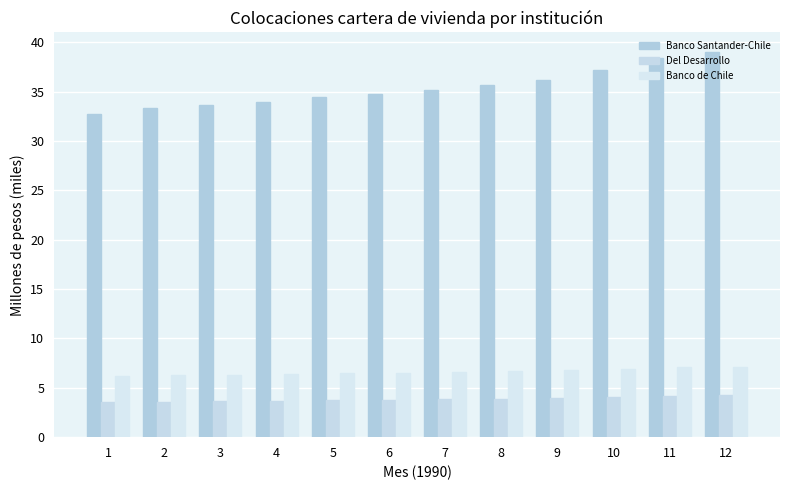

At which label does Banco Santander-Chile first exceed 35?

7